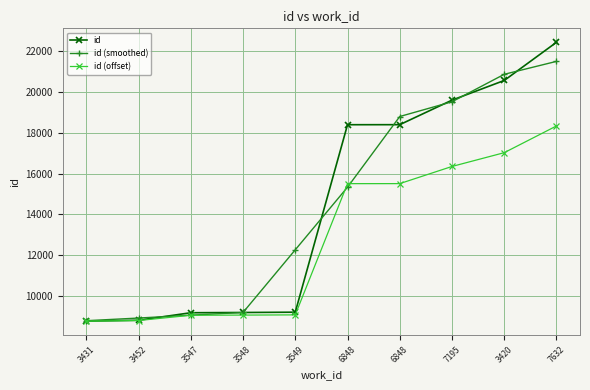

Reading right to left, transcribe all the data shown in this chart.

id: 22453.0	20575.0	19607.0	18401.0	18399.0	9180.0	9165.0	9153.0	8784.0	8739.0
id (smoothed): 21514.0	20878.3	19527.7	18802.3	15326.7	12248.0	9166.0	9034.0	8892.0	8761.5
id (offset): 18338.8	17024.2	16346.6	15502.4	15501.0	9047.7	9037.2	9028.8	8770.5	8739.0